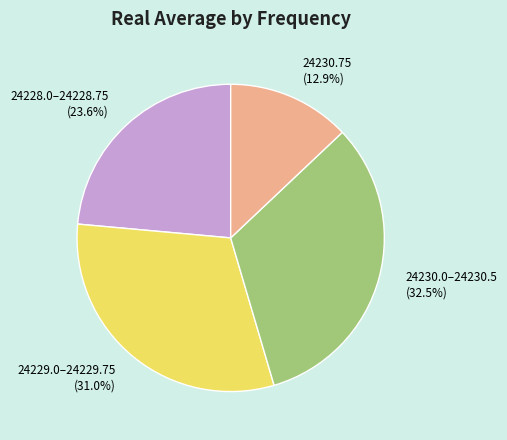

To the nearest percent, what is the average slice percentage?

25%